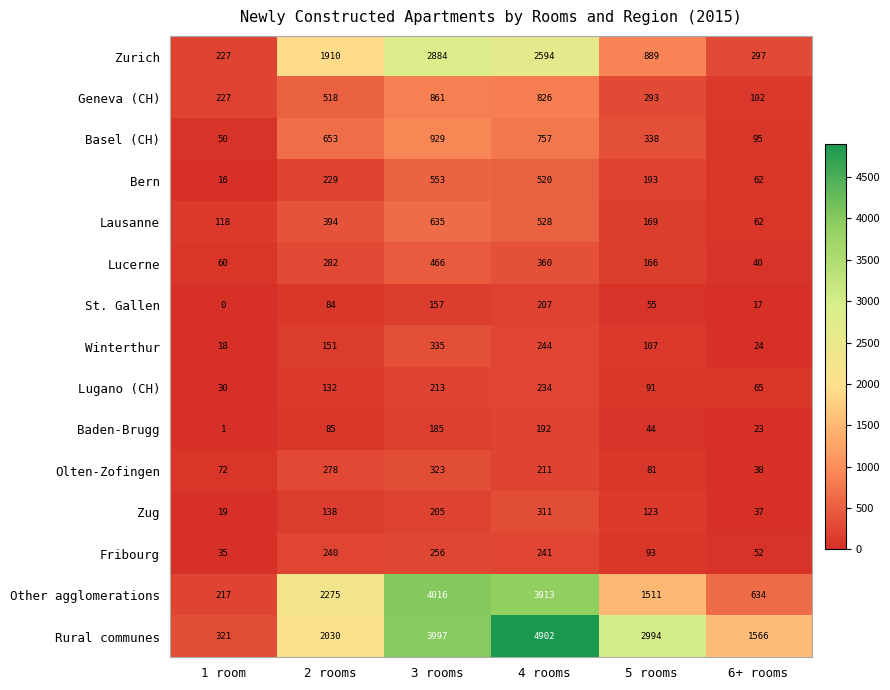

At which category does the chart reach its peak across all series?

4 rooms